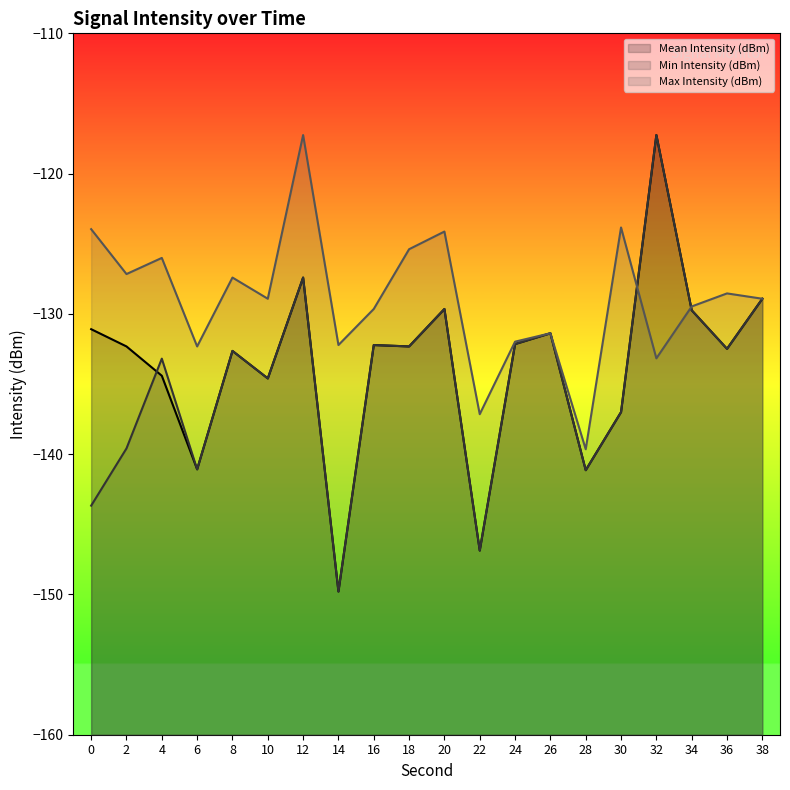

Reading left to right, extract all data points from this chart.

Mean Intensity (dBm): 0=-131.1	2=-132.3	4=-134.4	6=-141.1	8=-132.6	10=-134.6	12=-127.4	14=-149.8	16=-132.2	18=-132.3	20=-129.7	22=-146.9	24=-132.2	26=-131.4	28=-141.1	30=-137.0	32=-117.2	34=-129.7	36=-132.5	38=-128.9
Min Intensity (dBm): 0=-143.7	2=-139.6	4=-133.2	6=-141.1	8=-132.6	10=-134.6	12=-127.4	14=-149.8	16=-132.2	18=-132.3	20=-129.7	22=-146.9	24=-132.2	26=-131.4	28=-141.1	30=-137.0	32=-117.2	34=-129.7	36=-132.5	38=-128.9
Max Intensity (dBm): 0=-124.0	2=-127.2	4=-126.0	6=-132.3	8=-127.4	10=-128.9	12=-117.2	14=-132.2	16=-129.7	18=-125.4	20=-124.1	22=-137.2	24=-132.0	26=-131.4	28=-139.7	30=-123.8	32=-133.2	34=-129.5	36=-128.5	38=-128.9